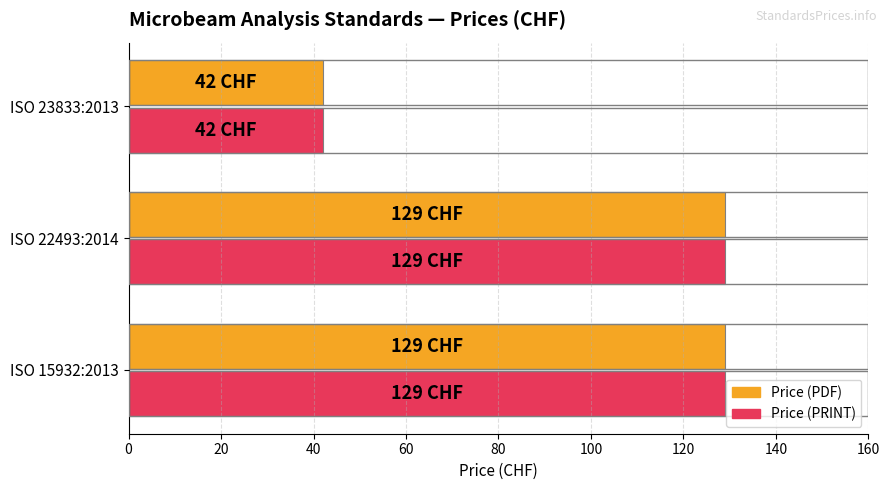

What is the difference between the maximum and minimum values in the Price (PRINT) series?

87